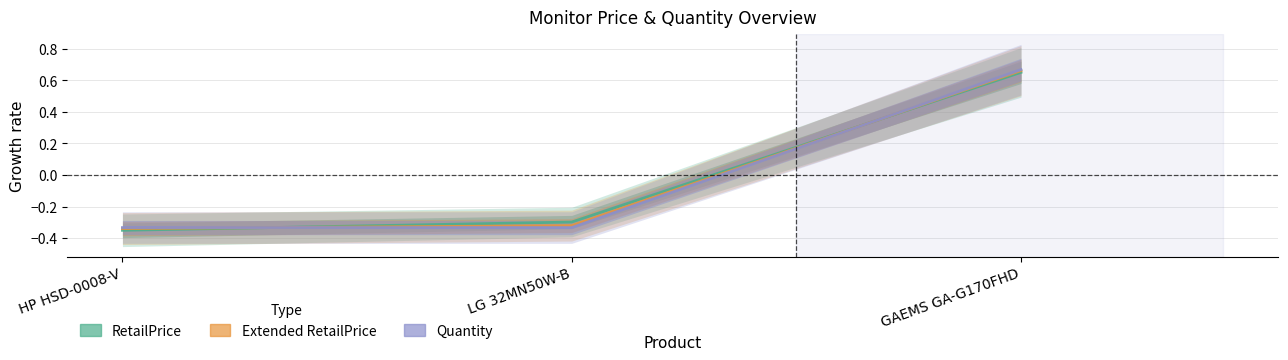

Is it true that Quantity equals -0.3 at LG 32MN50W-B?

True